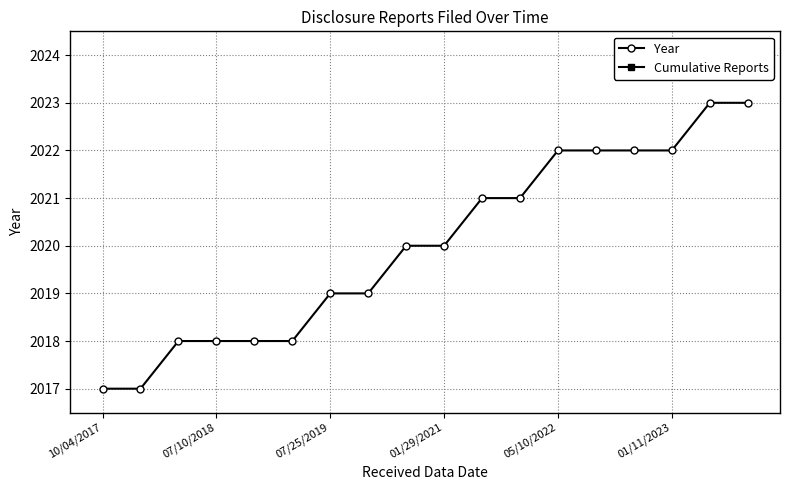

True or false: Year has a value of 2022 at 01/11/2023.

True